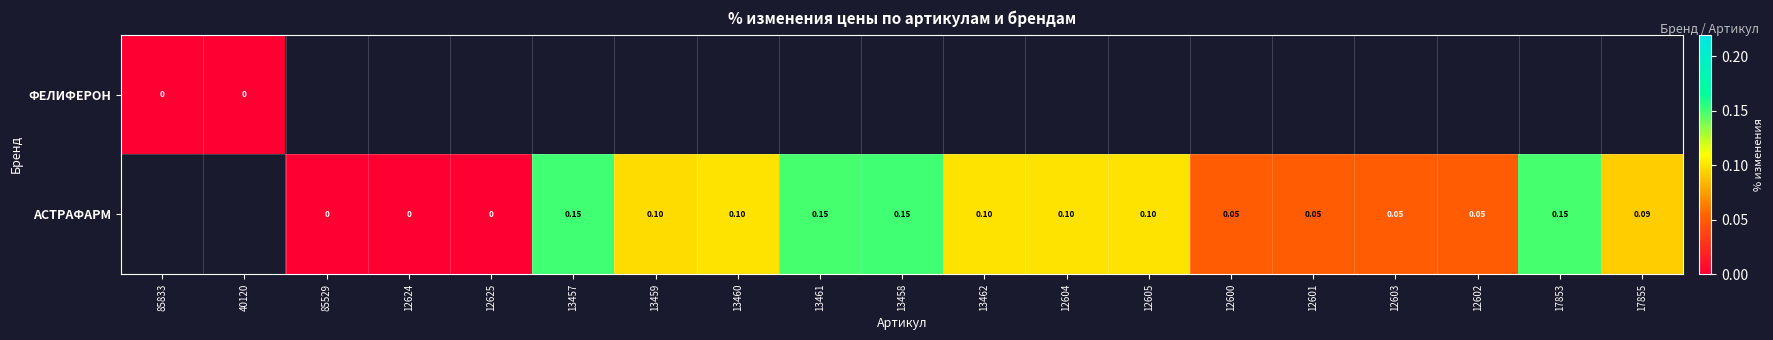

Which label corresponds to the smallest value in the chart?

85833